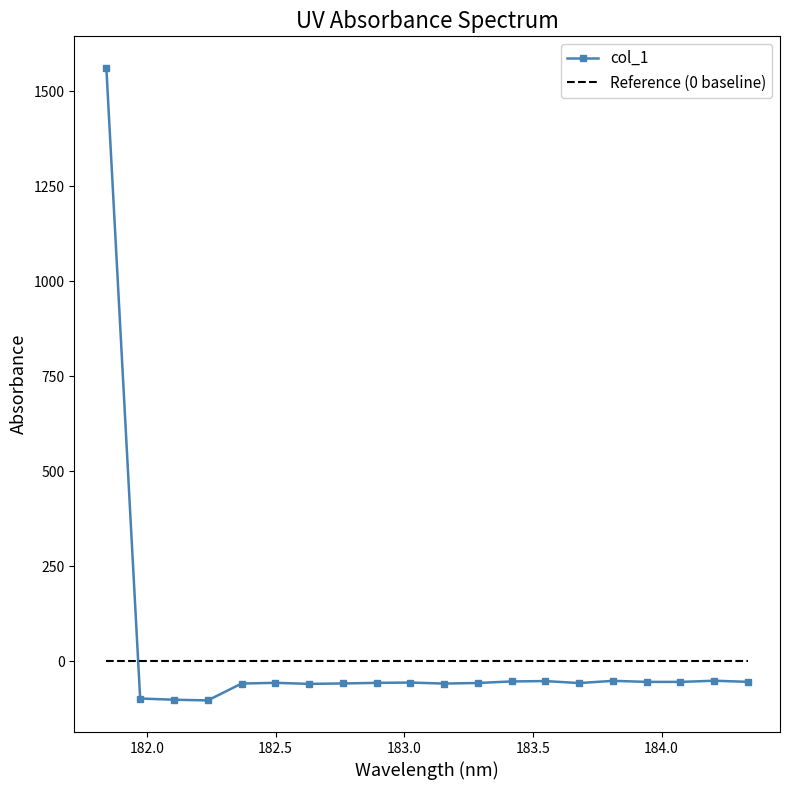

What is the value of the col_1 point at the 3rd from the left?

-101.7